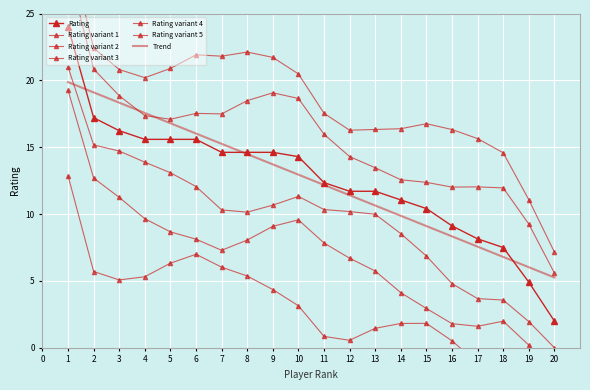

Reading left to right, list all the values displayed in this chart.

24.0	17.2	16.2	15.6	15.6	15.6	14.6	14.6	14.6	14.3	12.4	11.7	11.7	11.1	10.4	9.1	8.1	7.5	4.9	2.0